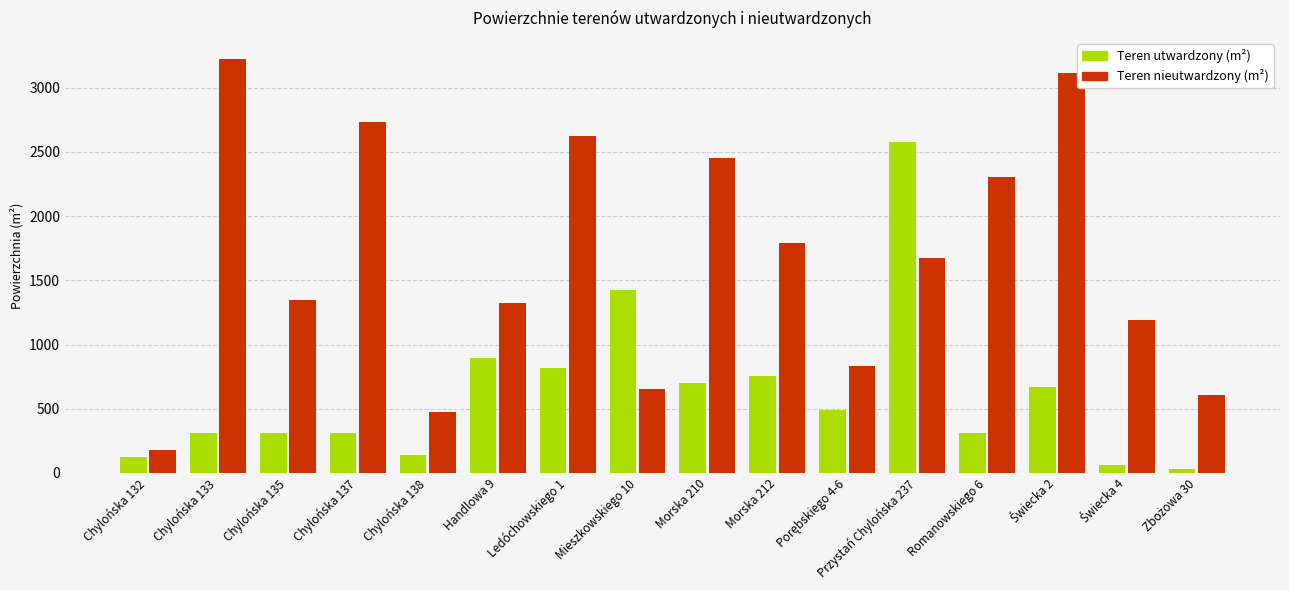

Where does the Teren utwardzony (m²) series first go above 489?

Handlowa 9